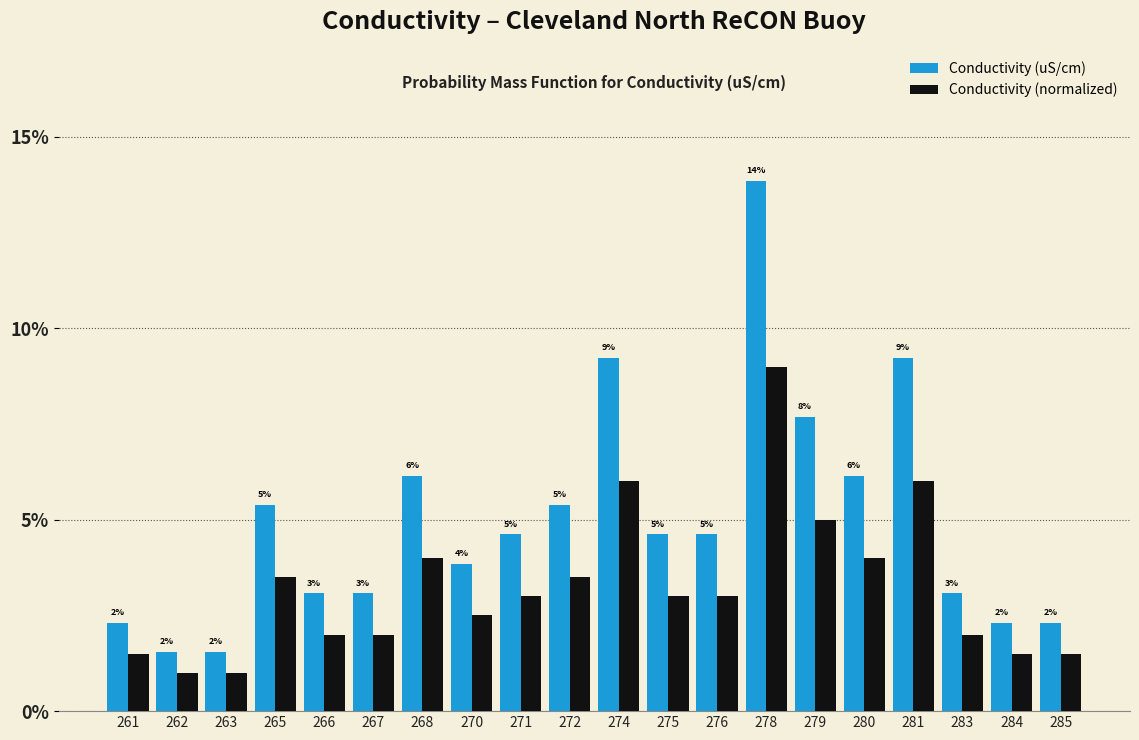

The Conductivity (normalized) series shows 0.9 at 285. True or false?

False